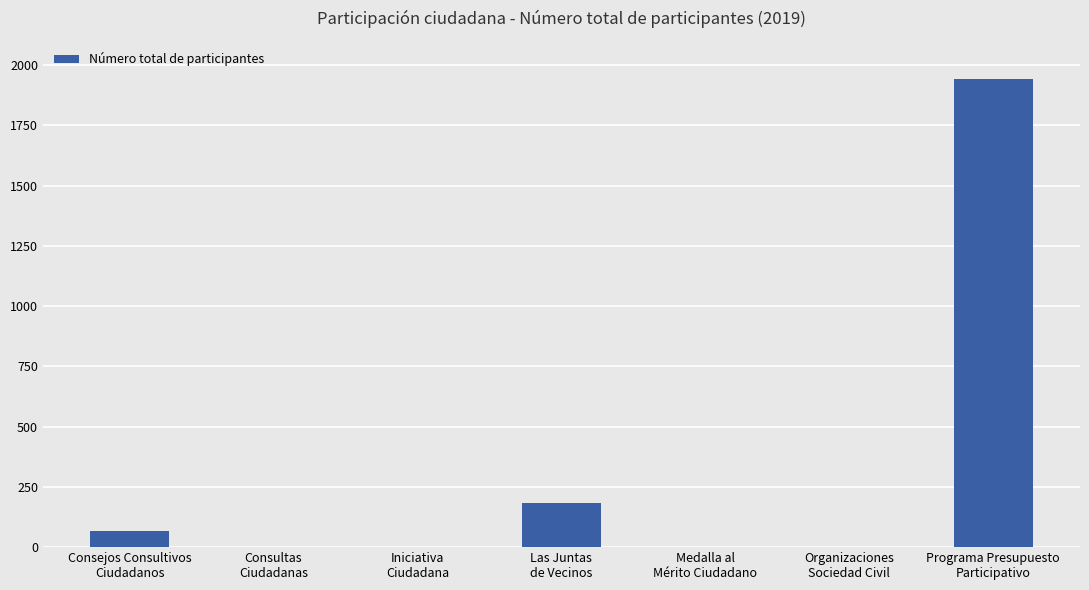

What is the sum of all values?

2193